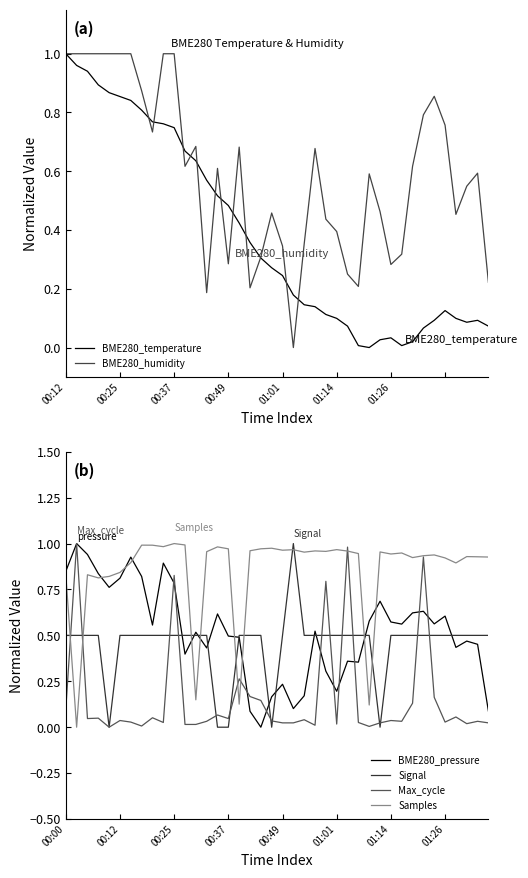

Is the value of BME280_temperature at 36 greater than the value of Samples at 8?

No